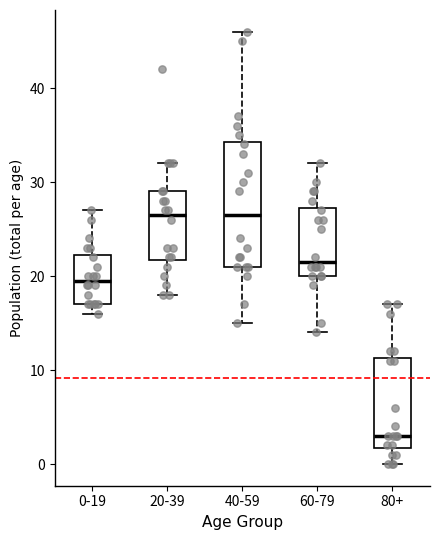

Reading left to right, transcribe this box plot: for each box, give where its median line is, the range the box spans, and where its two whiskers end, as read against the y-axis. The values are not printed on the chart, so give them approximately, as read against the axis.

0-19: median 20, box 17 to 22, whiskers 16 to 27
20-39: median 27, box 22 to 29, whiskers 18 to 32
40-59: median 27, box 21 to 34, whiskers 15 to 46
60-79: median 22, box 20 to 27, whiskers 14 to 32
80+: median 3, box 2 to 11, whiskers 0 to 17